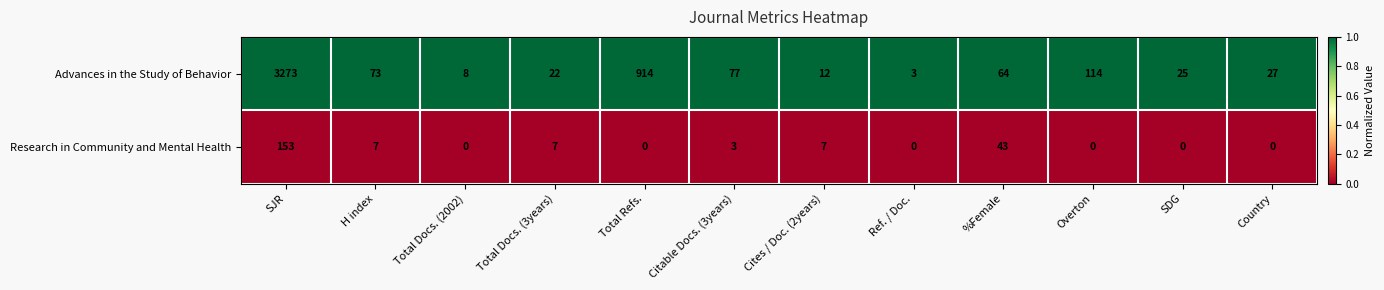

What is the maximum value for Research in Community and Mental Health?

153